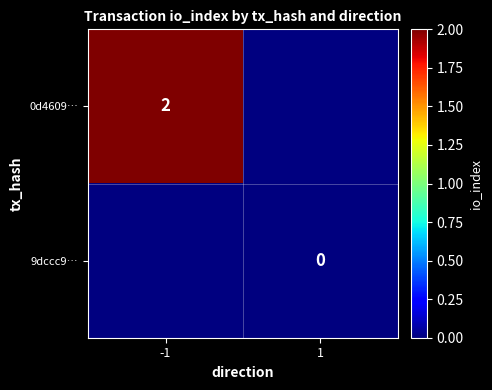

At how many categories does at least one series exceed 1?

1